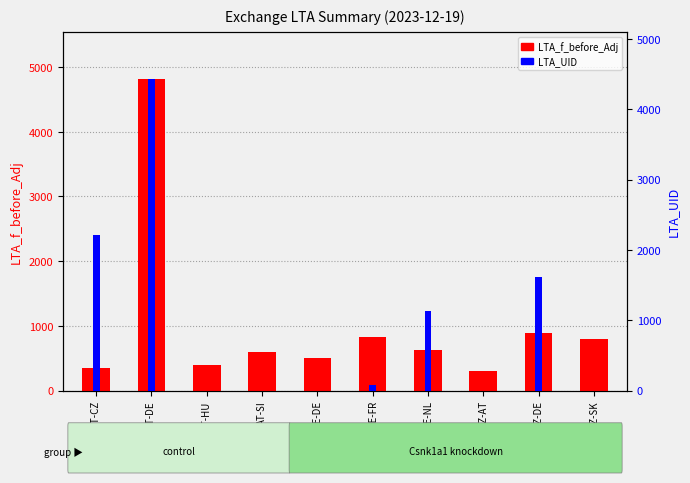

Count the number of data series in this chart.

2